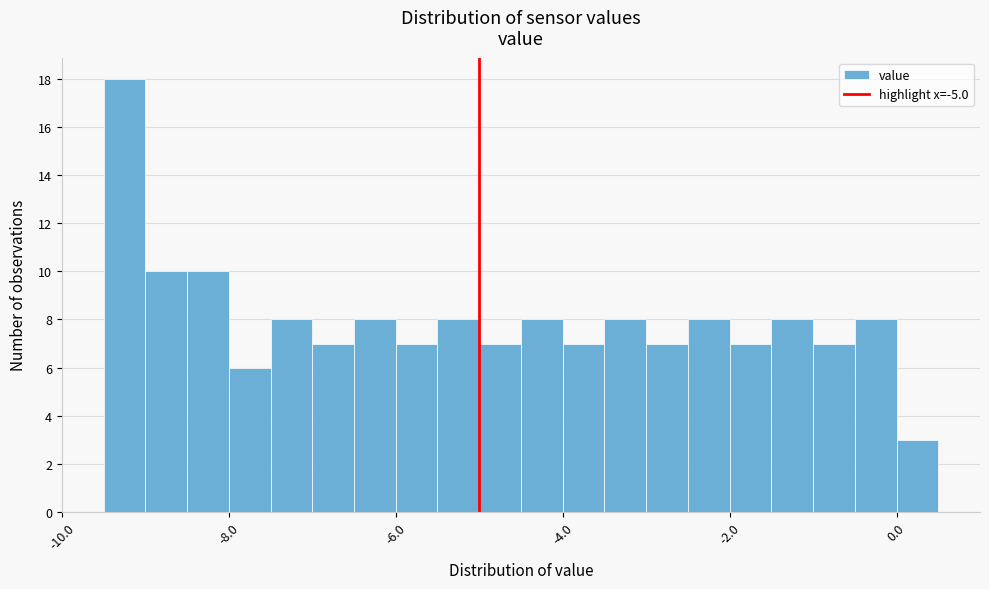

Around what value on the x-axis is the tallest bar? Give the approximate position of its centre, as read against the axis.

-9.2